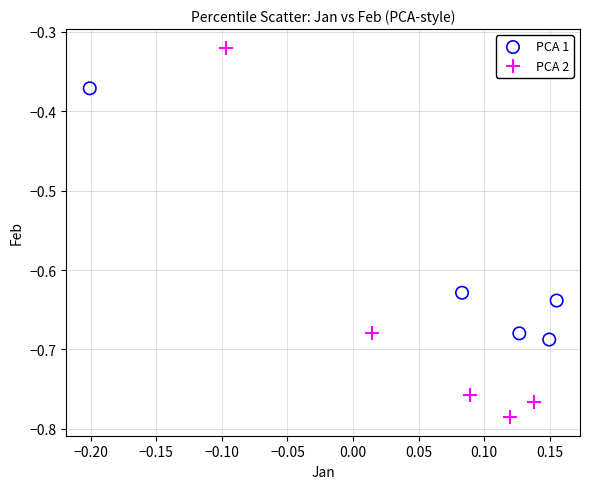

Which series contains the lowest Y value?

PCA 2